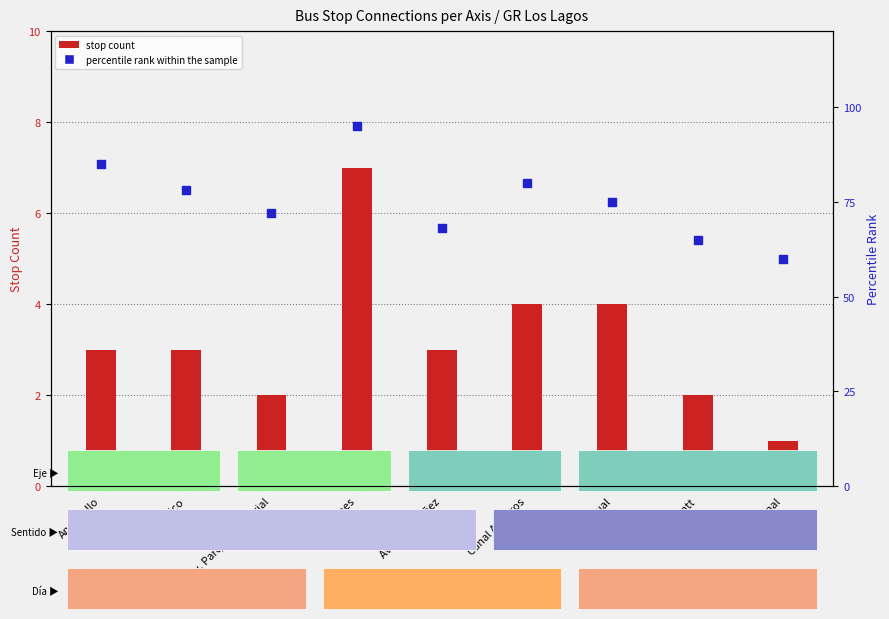

Is the value of percentile rank within the sample at Canal Albatros greater than the value of stop count at Andacollo?

Yes